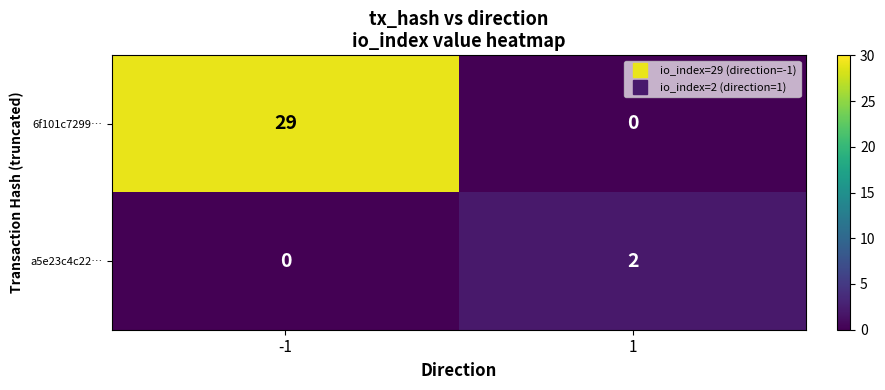

Count the number of categories in the chart.

2